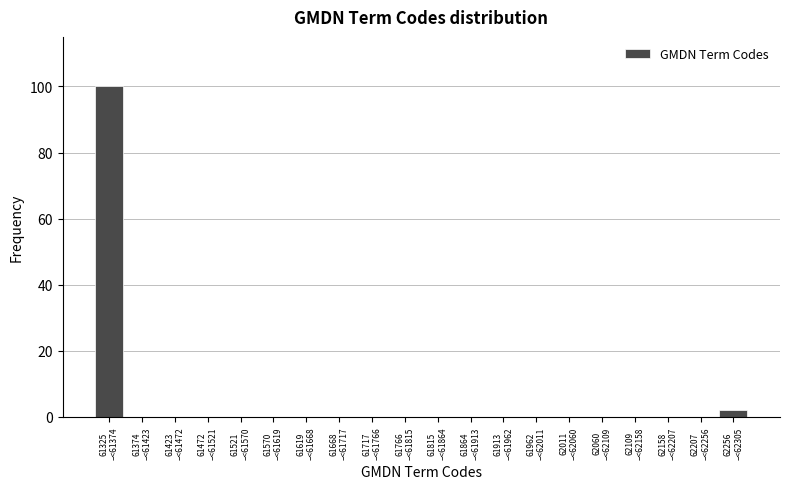

What is the sum of all values?

102